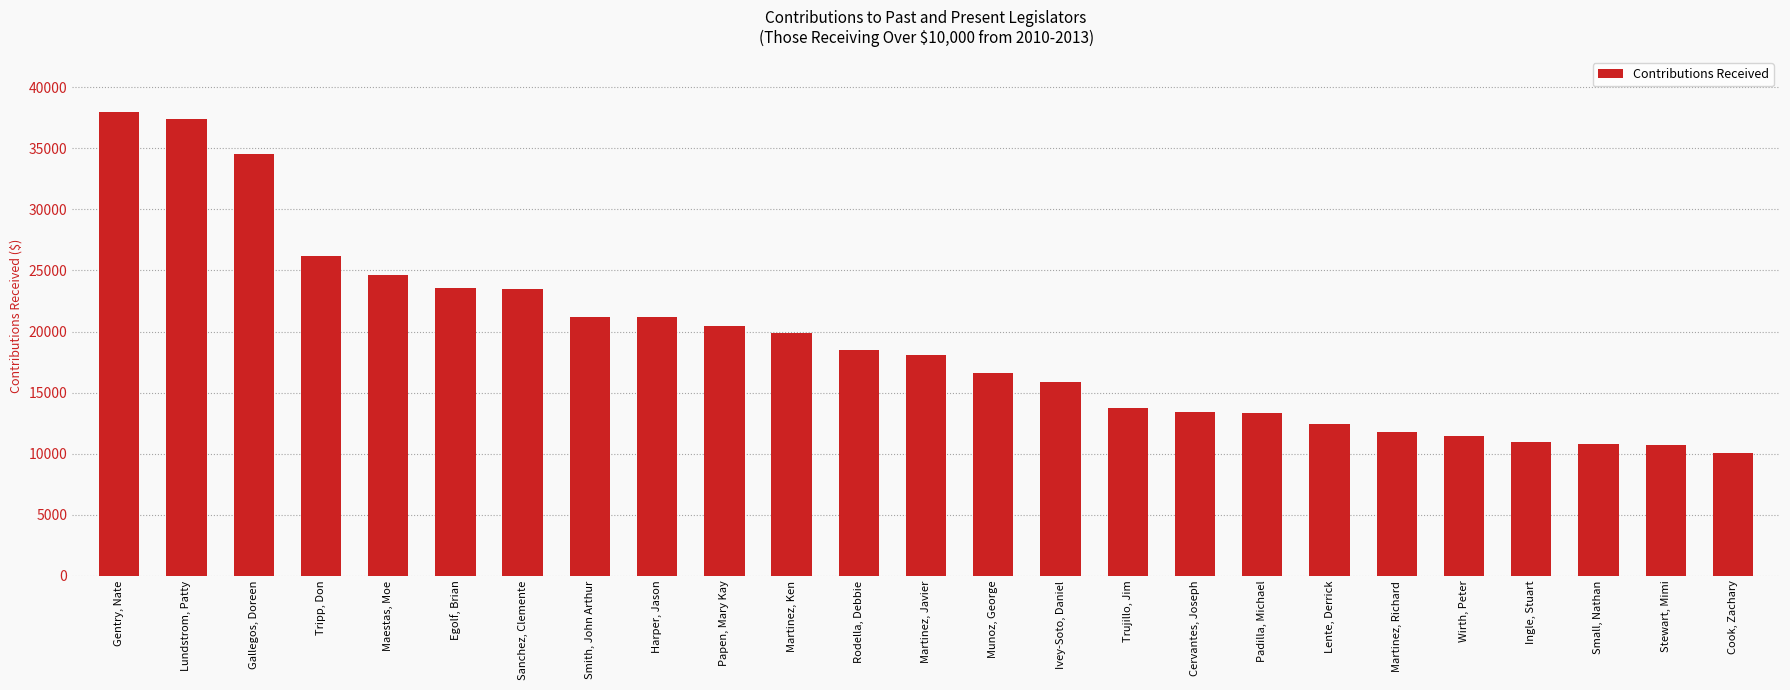

What value does the data have at Maestas, Moe, to the nearest 50?

24650